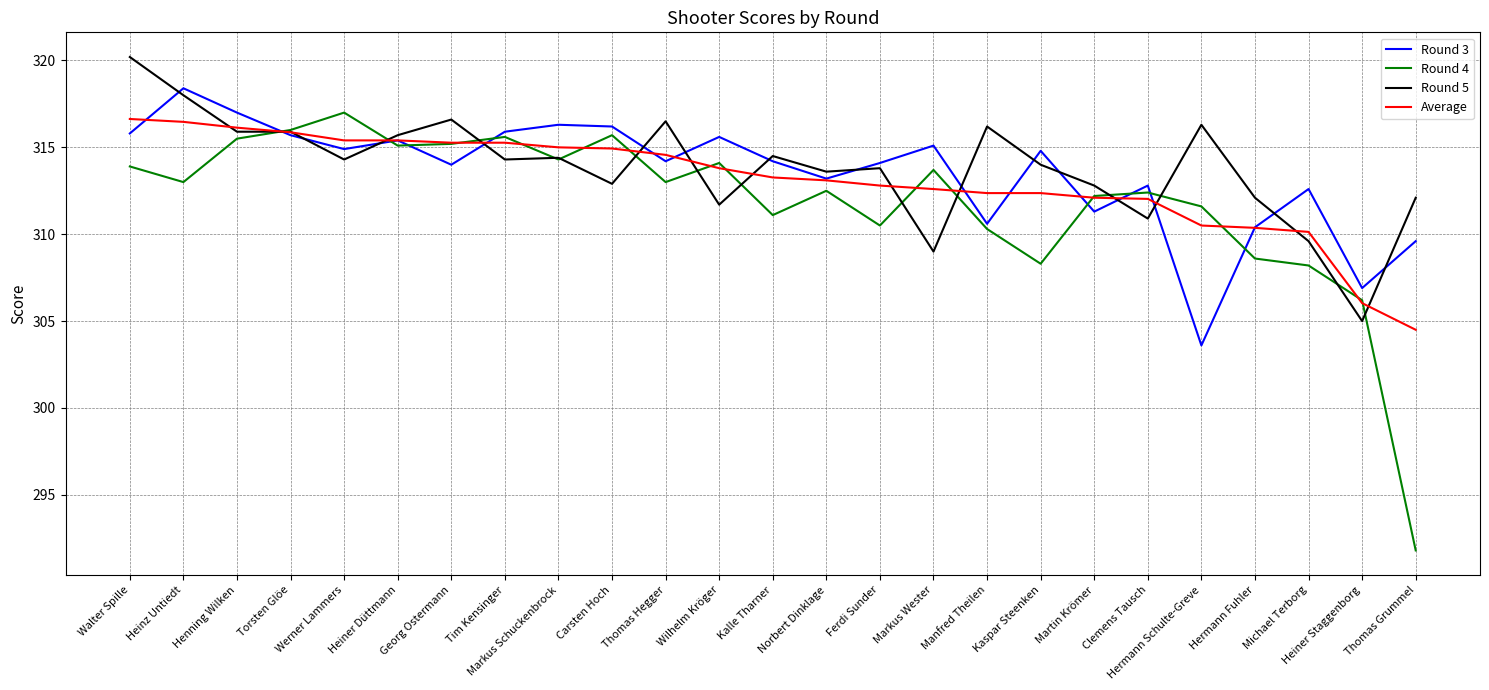

List the series in order of their peak value, highest first.

Round 5, Round 3, Round 4, Average